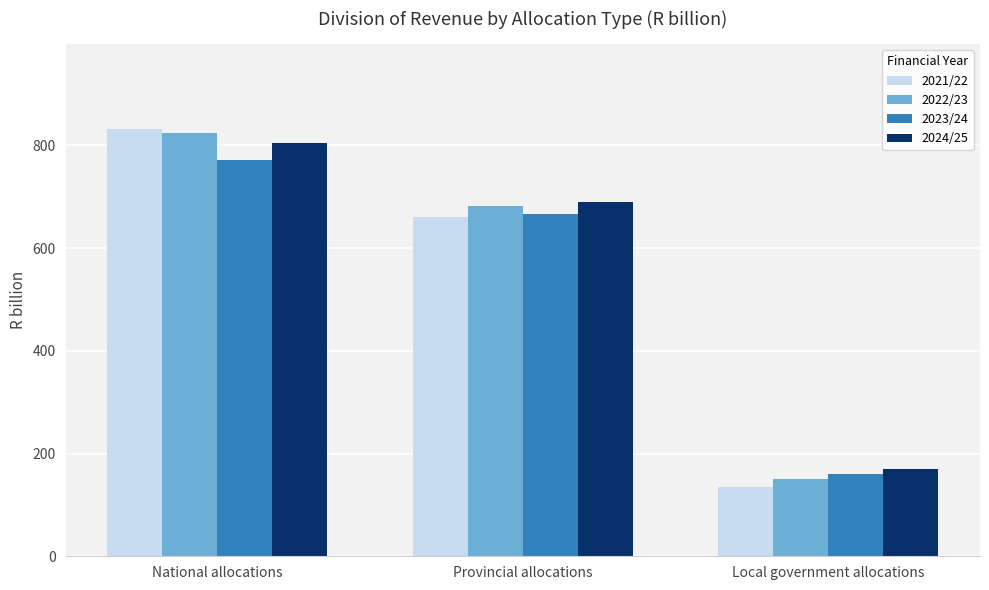

True or false: 2024/25 has a value of 805.7 at National allocations.

True